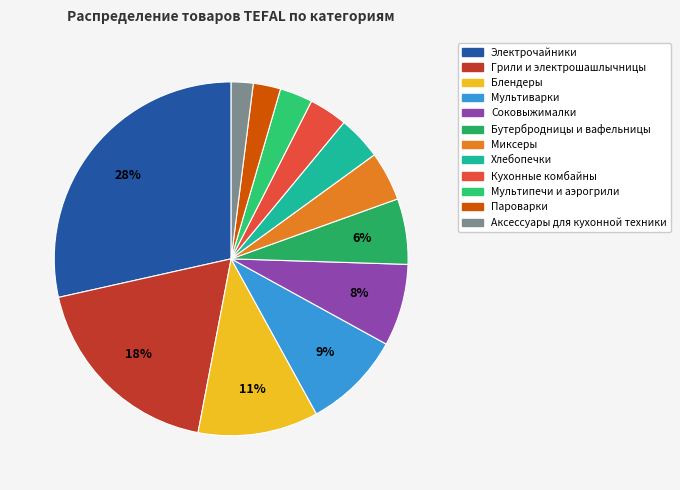

How many segments does this pie chart have?

12